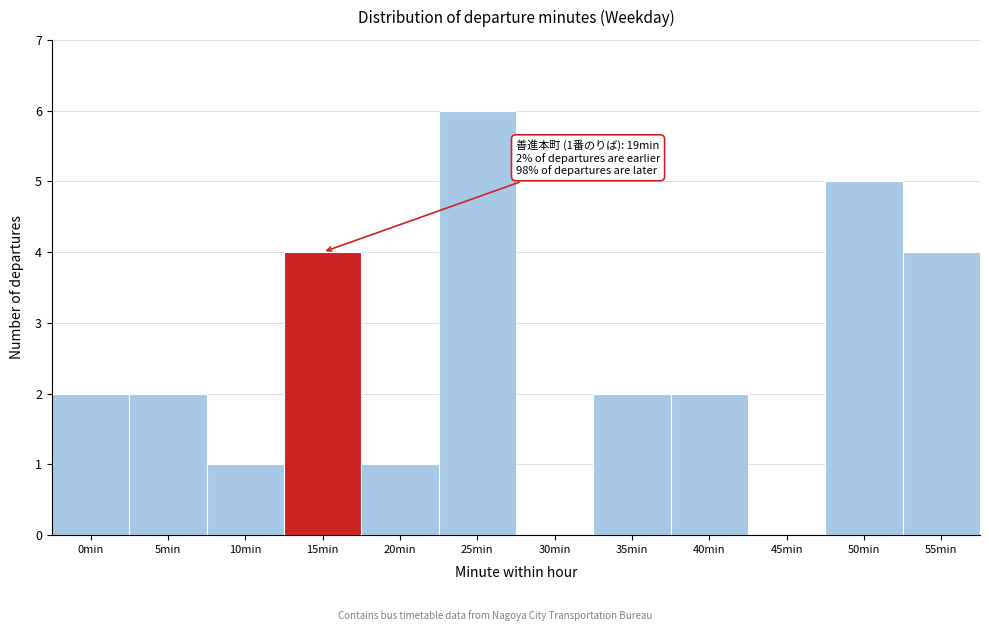

Reading left to right, what are all the values shown in this chart?

0min=2	5min=2	10min=1	15min=4	20min=1	25min=6	30min=0	35min=2	40min=2	45min=0	50min=5	55min=4